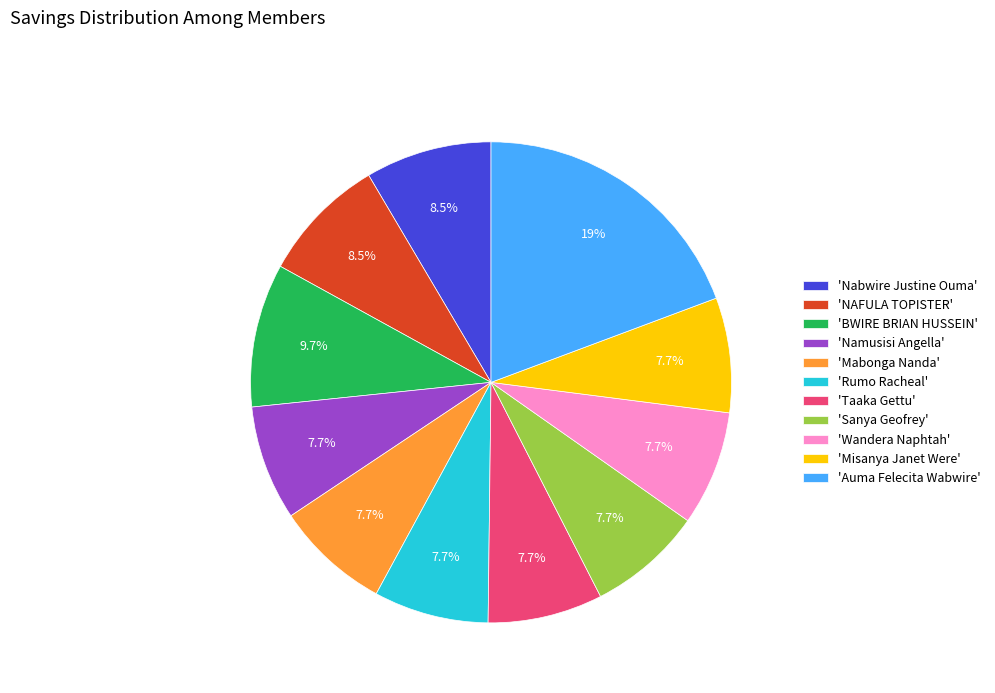

What is the ratio of the value at 'Rumo Racheal' to the value at 'Taaka Gettu'?

1.0